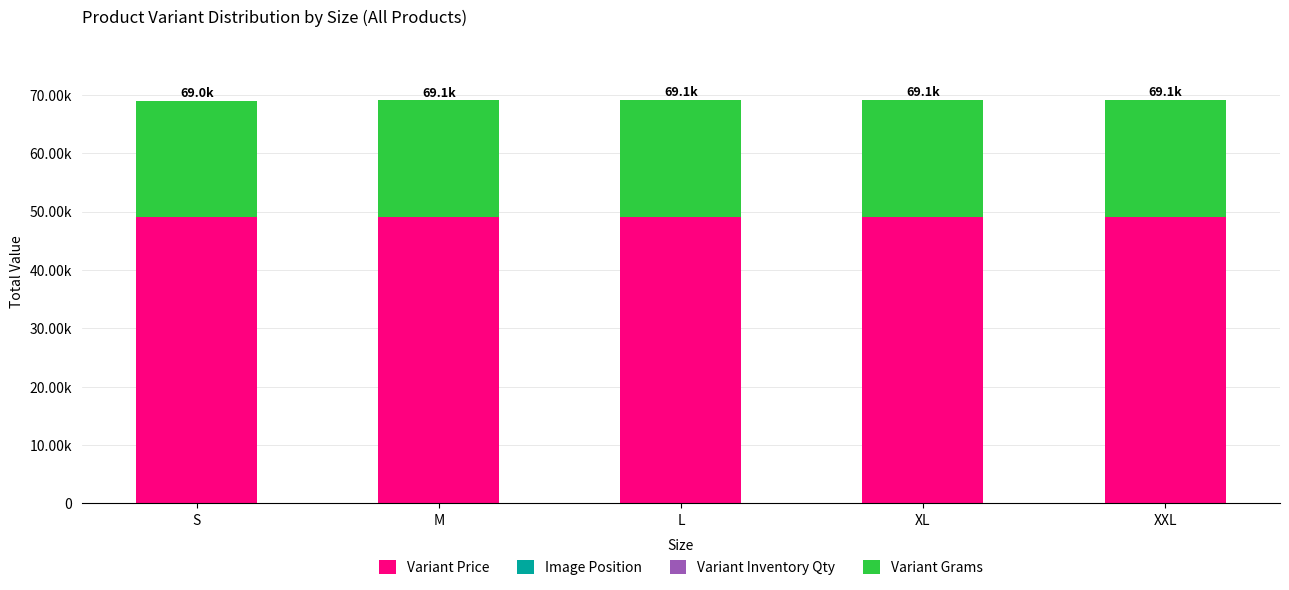

Are the bars grouped side by side (vs. stacked)?

No